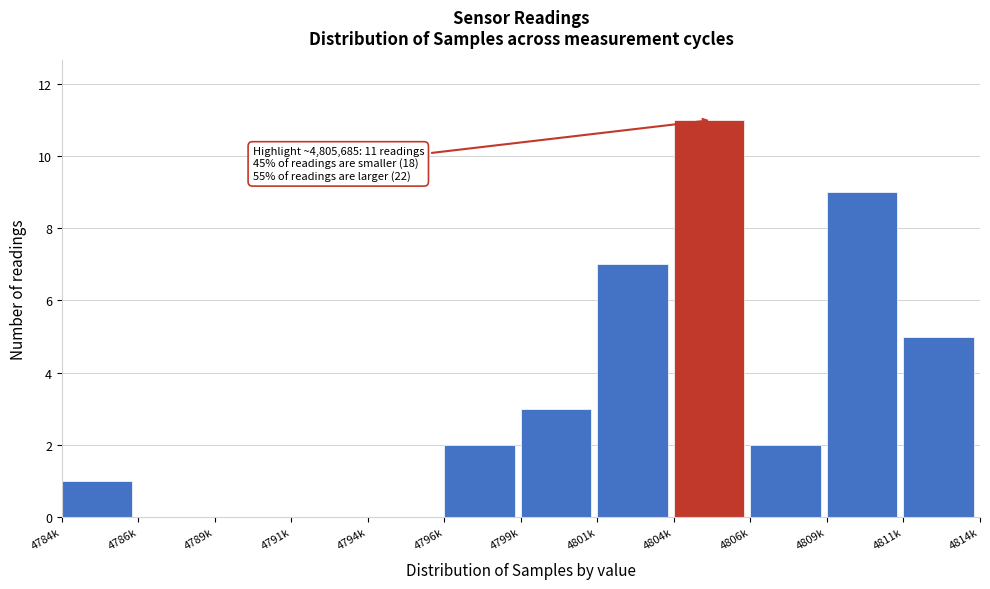

Reading left to right, transcribe all the data shown in this chart.

4784k=1	4786k=0	4789k=0	4791k=0	4794k=0	4796k=2	4799k=3	4801k=7	4804k=11	4806k=2	4809k=9	4811k=5